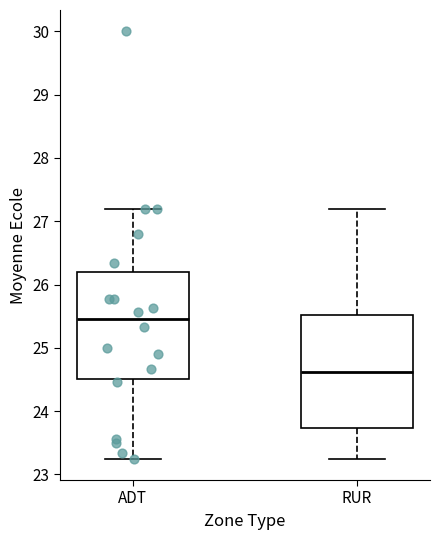

Reading left to right, transcribe this box plot: for each box, give where its median line is, the range the box spans, and where its two whiskers end, as read against the y-axis. The values are not printed on the chart, so give them approximately, as read against the axis.

ADT: median 25.5, box 24.5 to 26.2, whiskers 23.3 to 27.2
RUR: median 24.6, box 23.7 to 25.5, whiskers 23.3 to 27.2